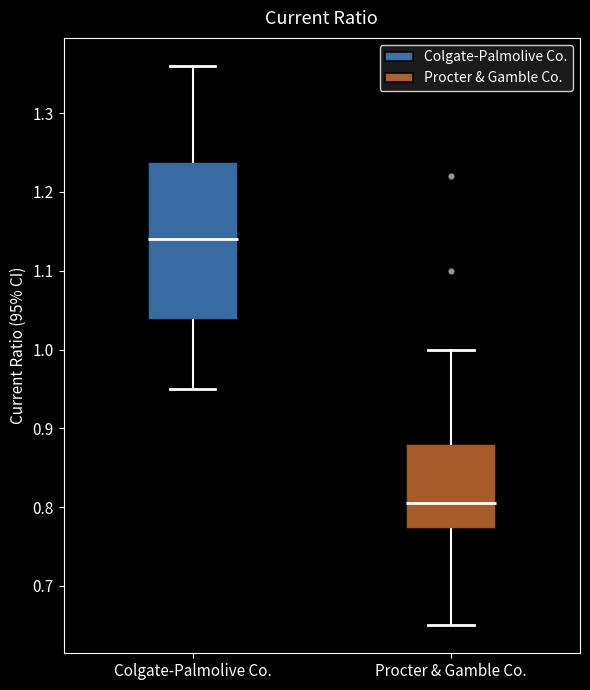

Reading left to right, transcribe this box plot: for each box, give where its median line is, the range the box spans, and where its two whiskers end, as read against the y-axis. The values are not printed on the chart, so give them approximately, as read against the axis.

Colgate-Palmolive Co.: median 1.14, box 1.04 to 1.24, whiskers 0.95 to 1.36
Procter & Gamble Co.: median 0.81, box 0.77 to 0.88, whiskers 0.65 to 1.00